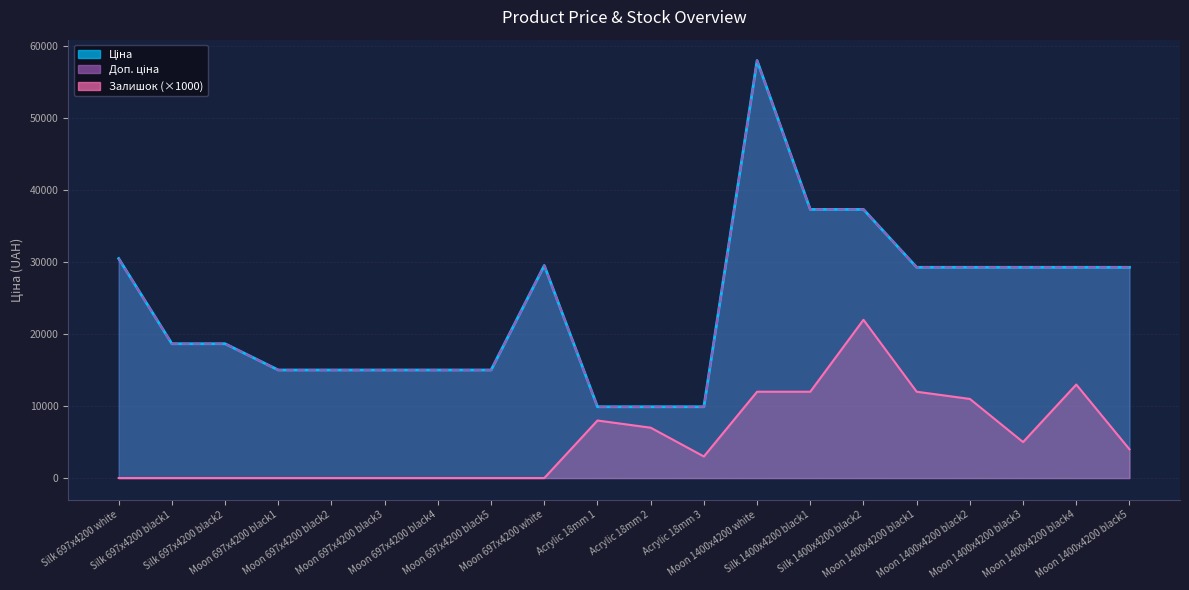

Rank the series at Moon 1400x4200 black1 from highest to lowest value.

Ціна, Доп. ціна, Залишок